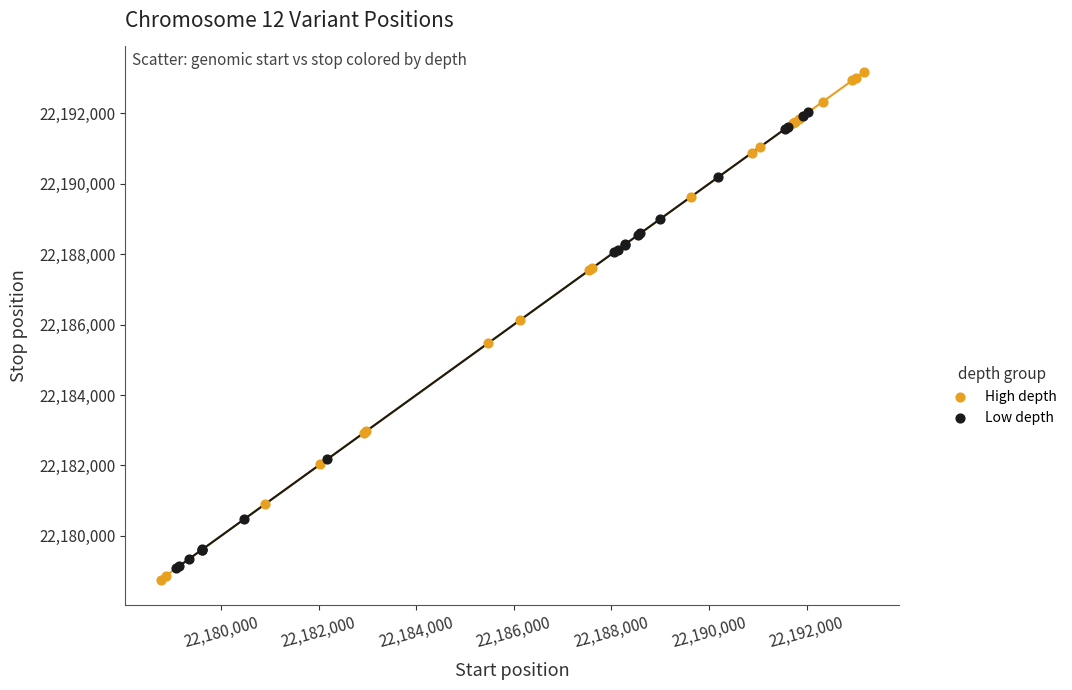

Which series contains the highest Y value?

High depth